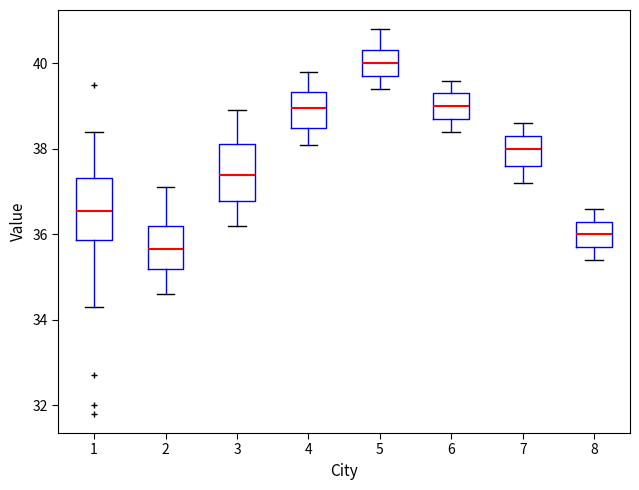

Where does the lower whisker of the box at x = 6 end on the y-axis? The values are not printed on the chart, so give them approximately, as read against the axis.

38.4